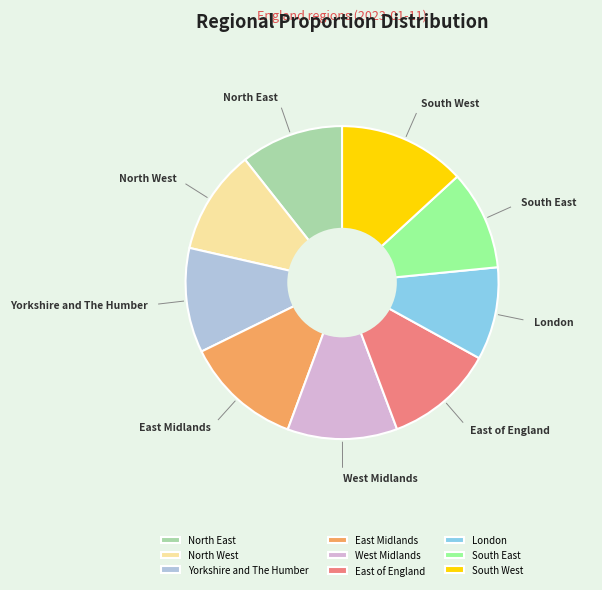

Do West Midlands and North East together represent more than half of the pie?

No